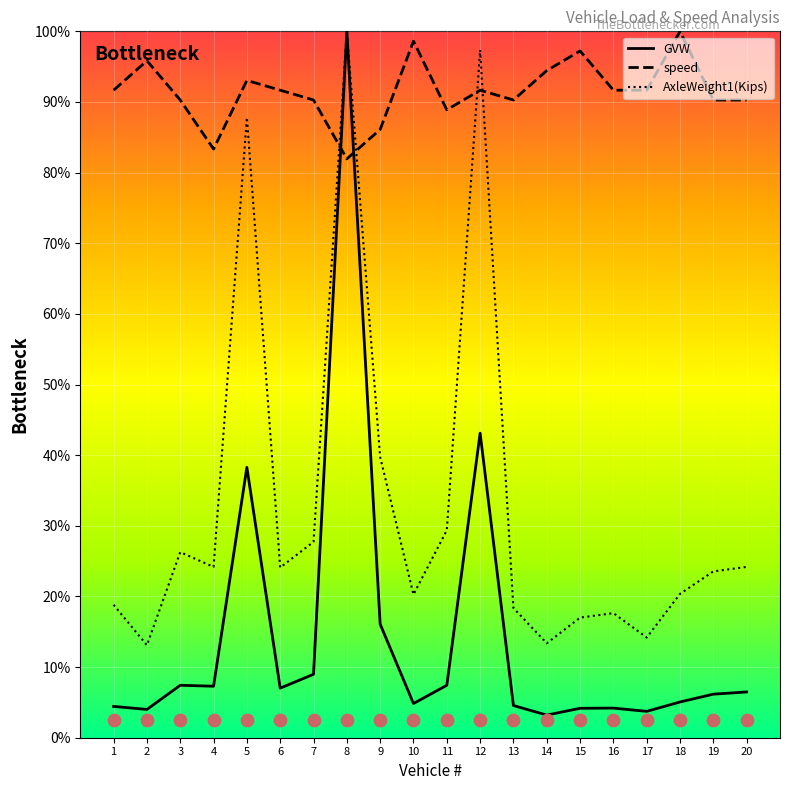

Which series contains the highest Y value?

GVW